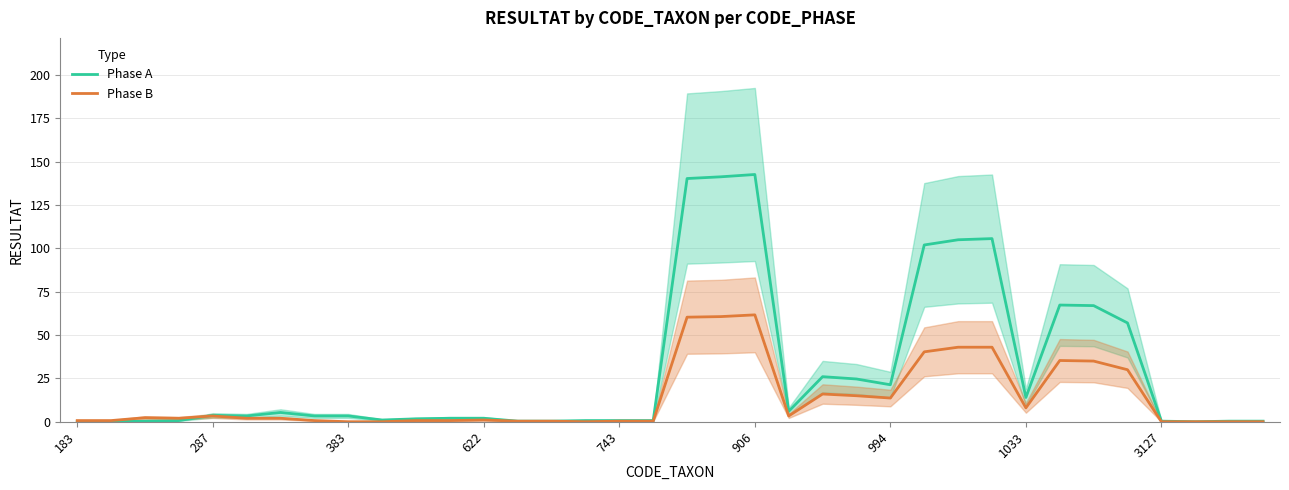

True or false: Phase B has a value of 0.2 at 11.

False